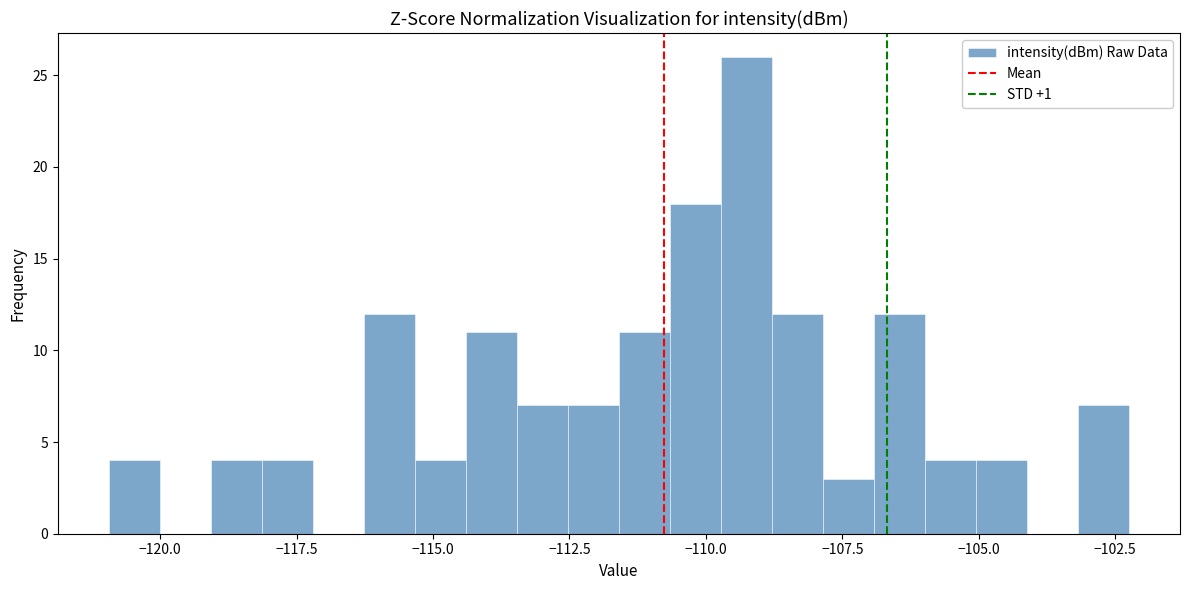

Read against the x-axis, roughly where is the centre of the tallest bar?

-109.5